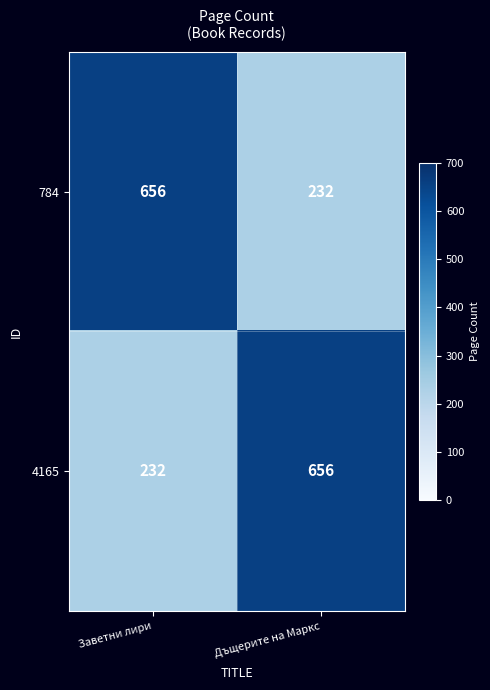

What is the minimum value shown in the chart?

232